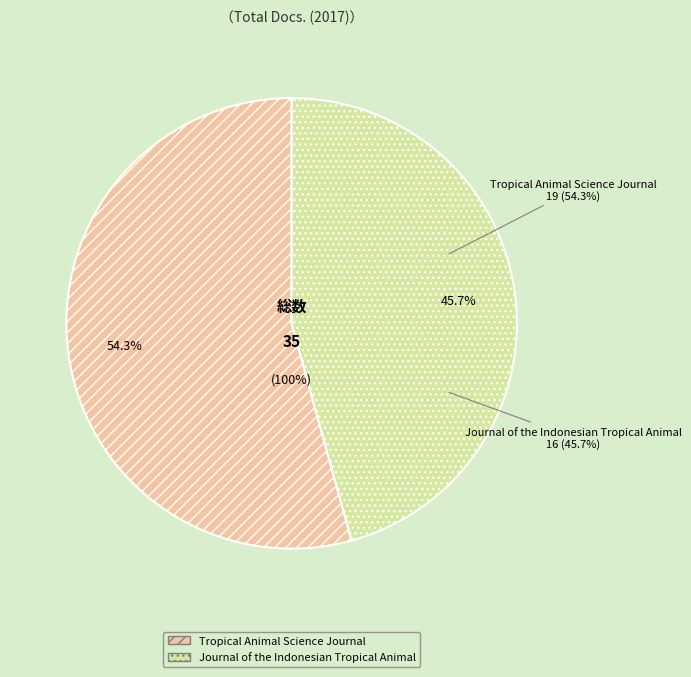

Which has a higher value, Journal of the Indonesian Tropical Animal or Tropical Animal Science Journal?

Tropical Animal Science Journal